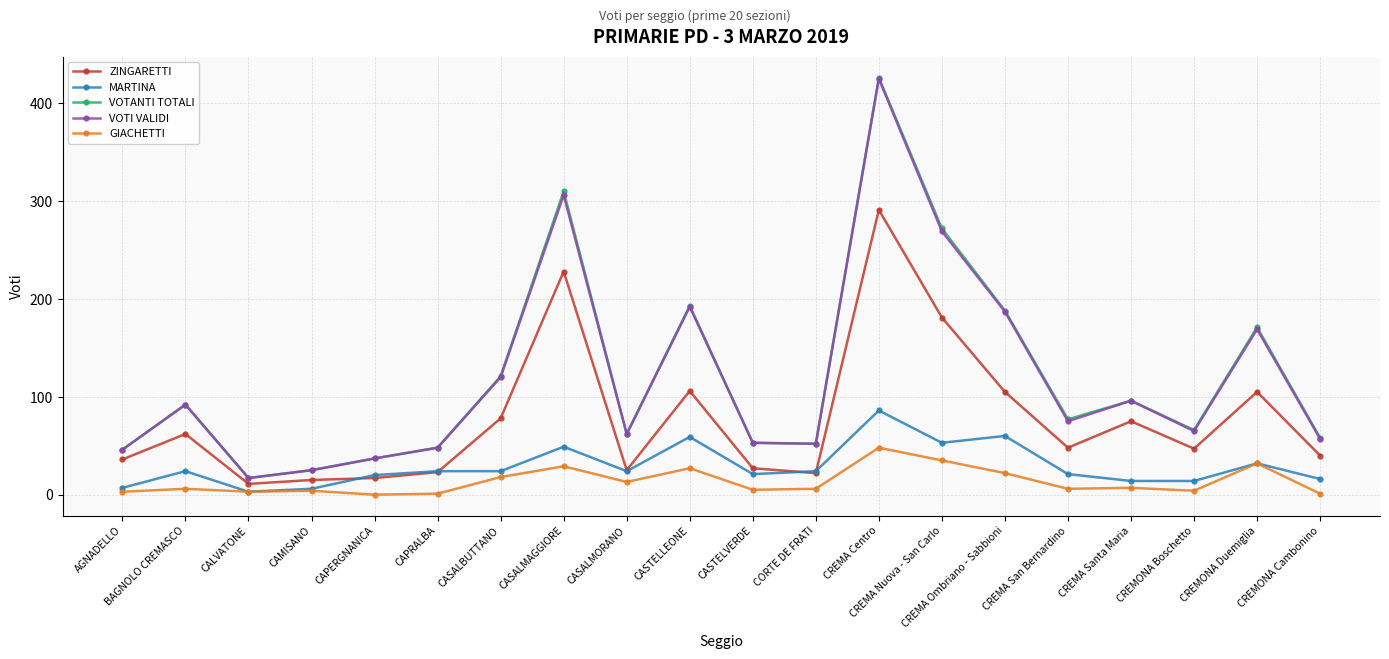

How many distinct data groups are displayed?

5